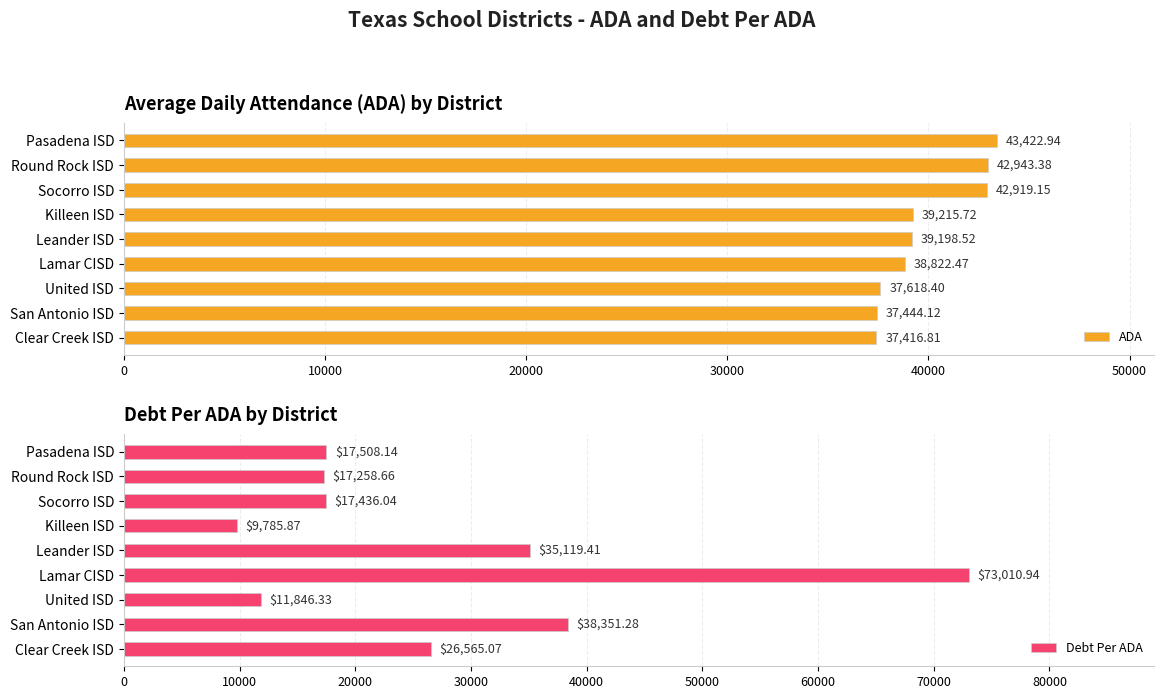

What is the sum of the ADA values at Pasadena ISD and Killeen ISD?

82638.7